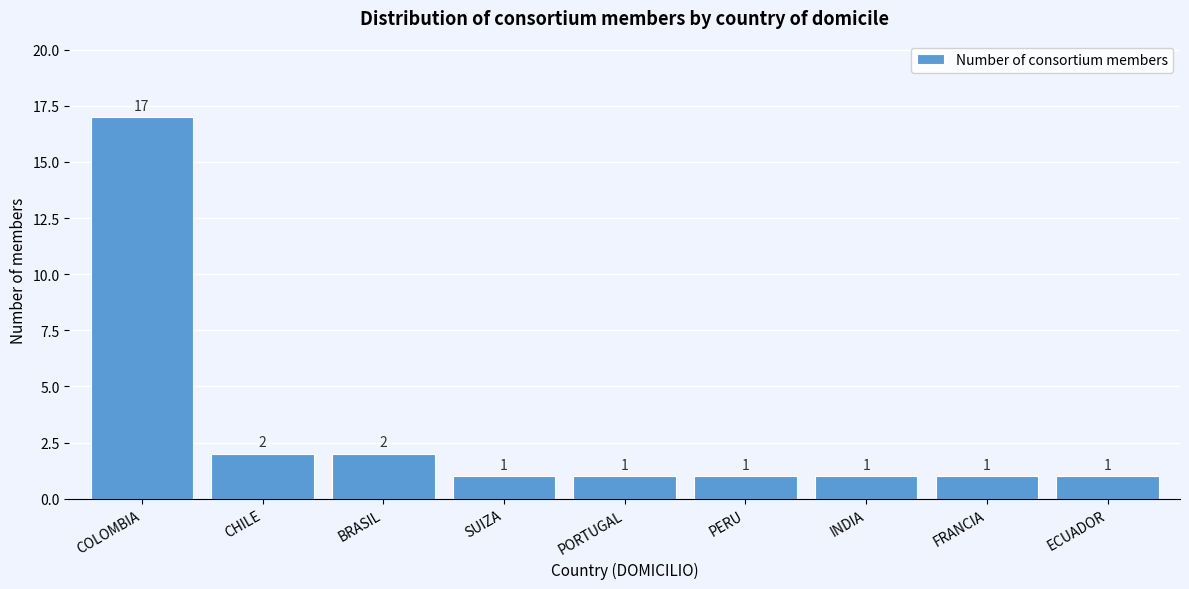

Reading left to right, extract all data points from this chart.

COLOMBIA=17	CHILE=2	BRASIL=2	SUIZA=1	PORTUGAL=1	PERU=1	INDIA=1	FRANCIA=1	ECUADOR=1